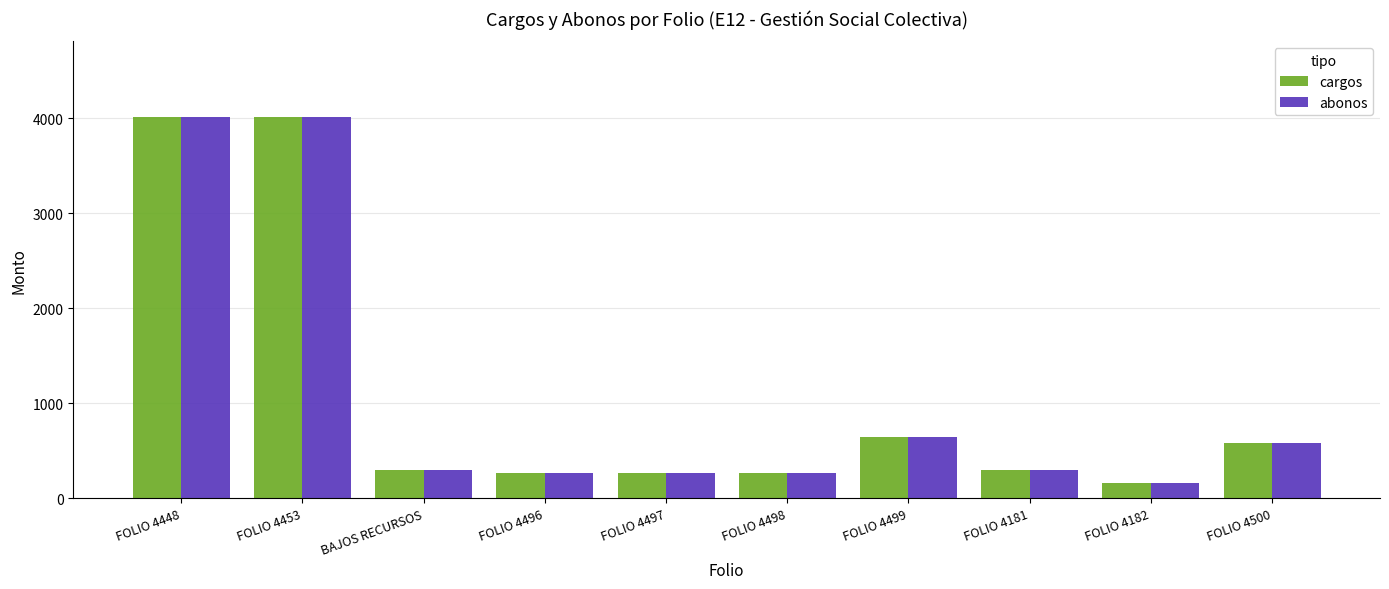

What is the highest value of the cargos series?

4007.0